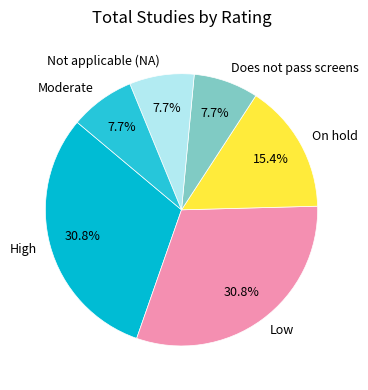

Count the number of slices in the pie.

6